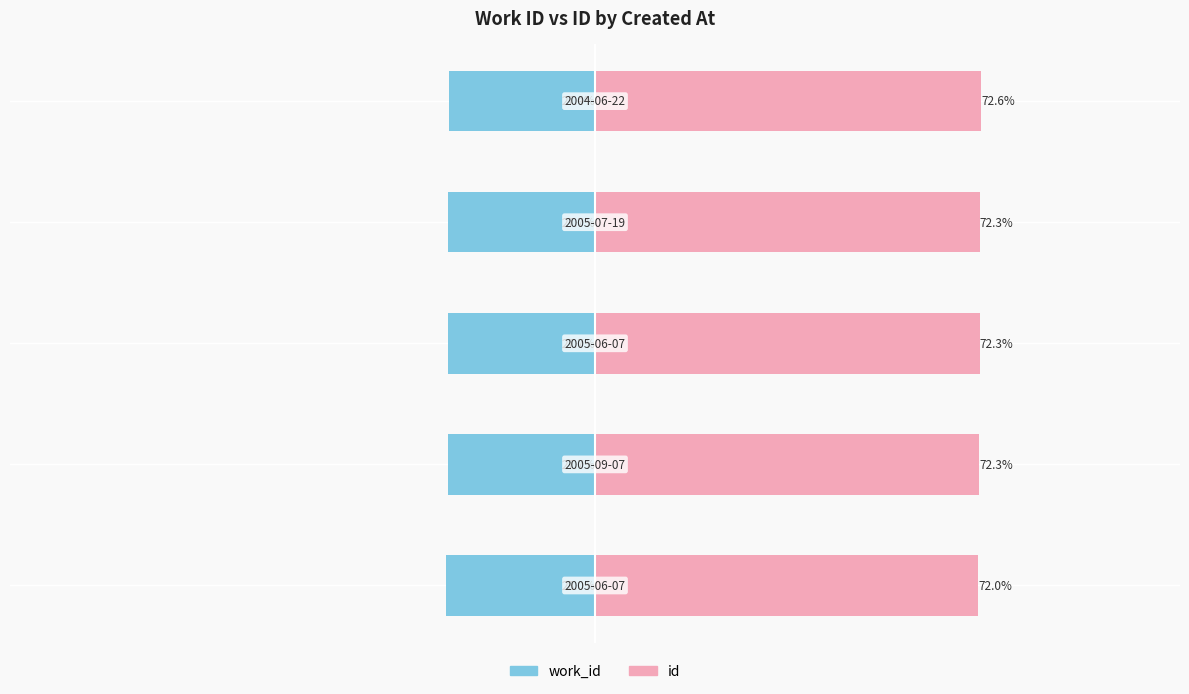

The value of work_id at 4 is -9.7. True or false?

False